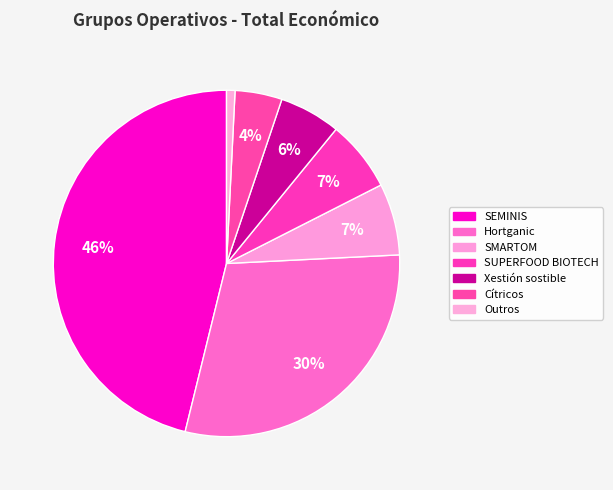

How many segments does this pie chart have?

7